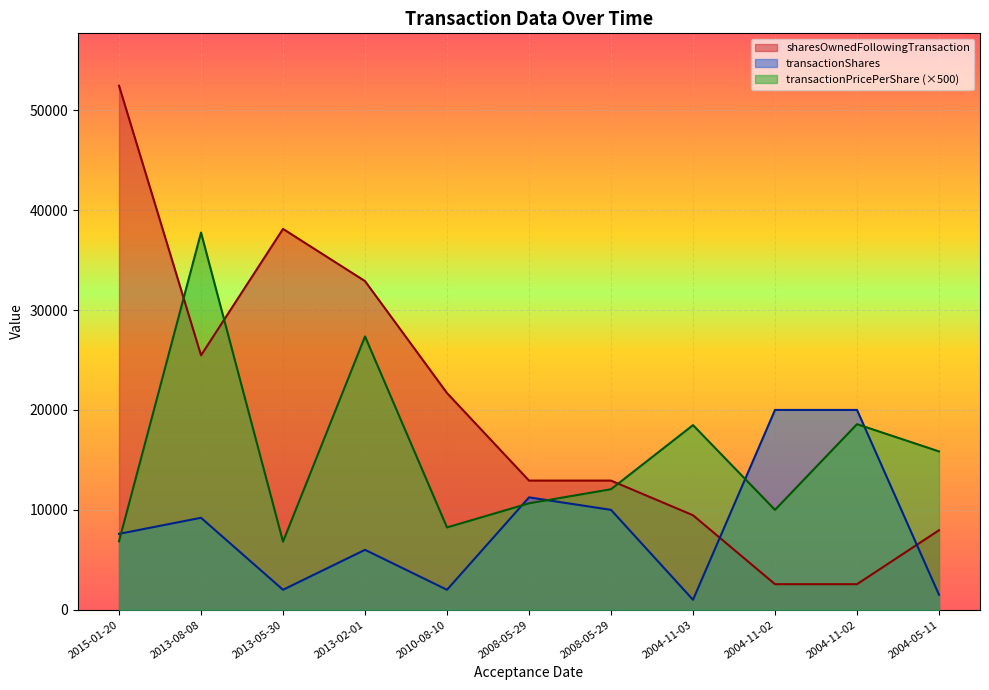

Is the value of sharesOwnedFollowingTransaction at 2010-08-10 greater than the value of transactionPricePerShare at 2013-08-08?

No